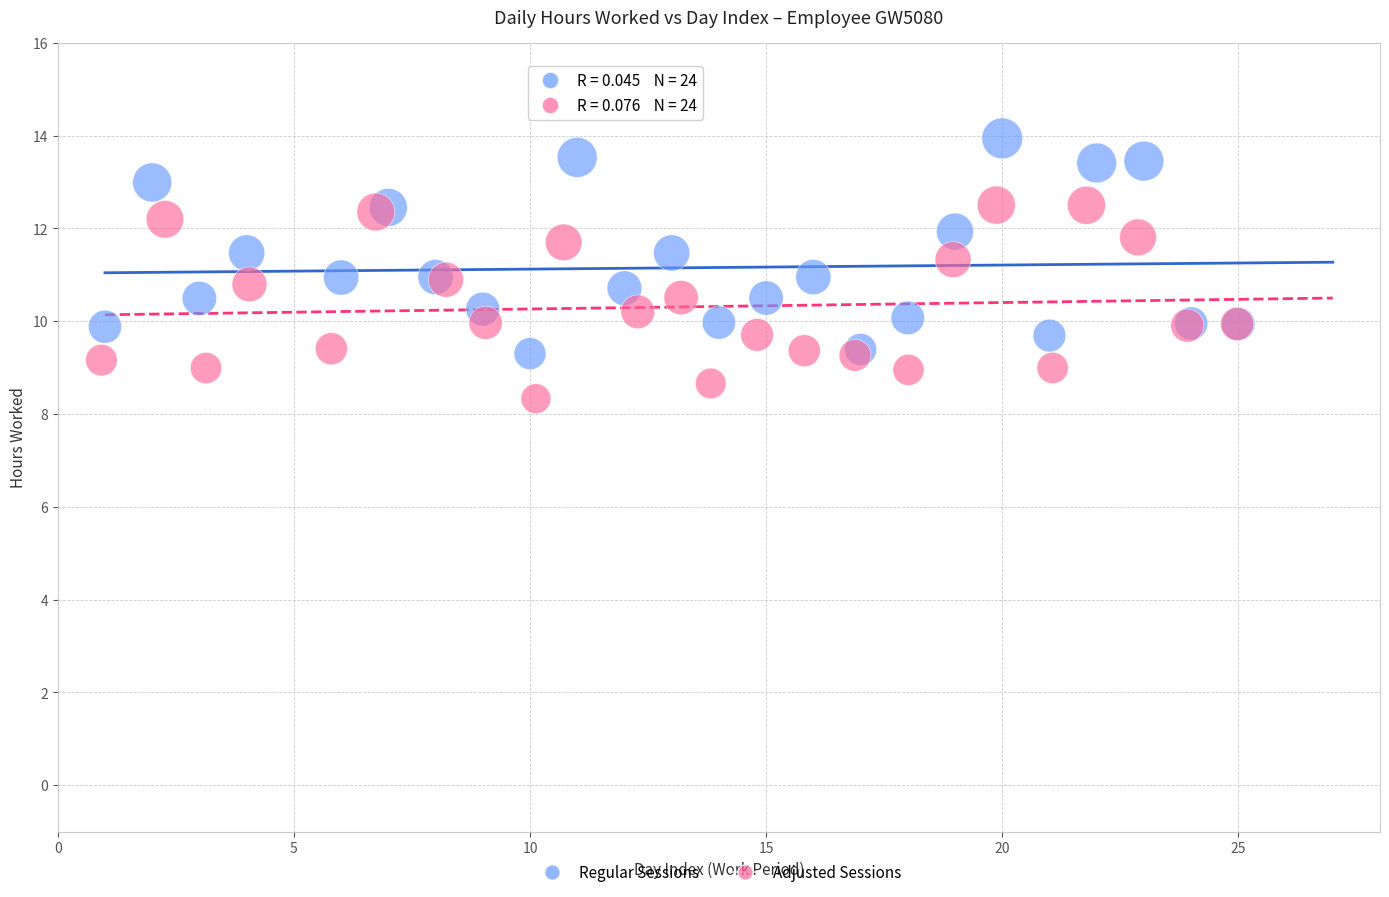

What are all the series names shown in the legend?

Regular Sessions, Adjusted Sessions